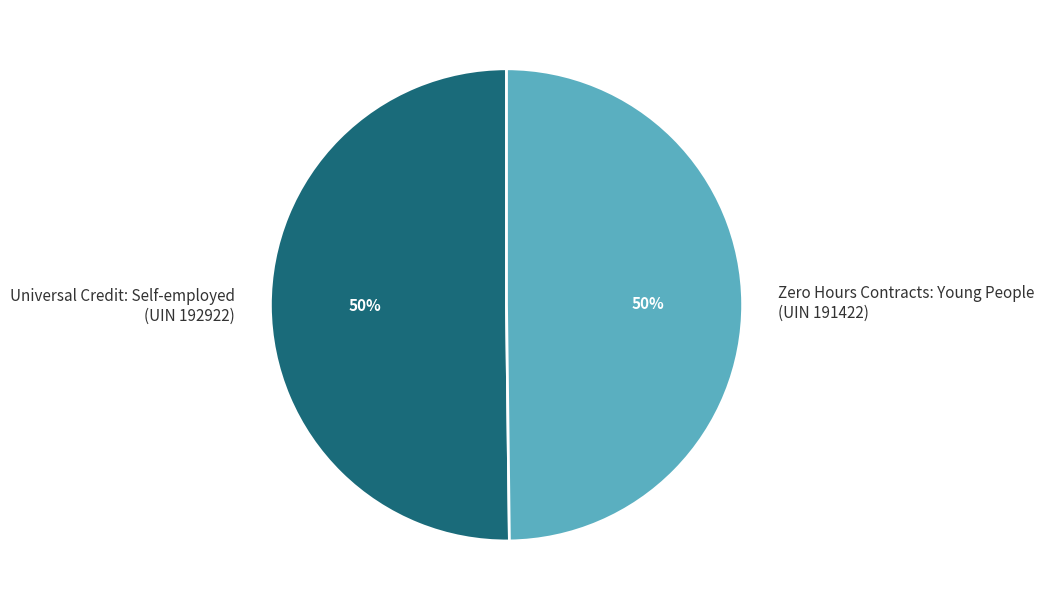

Do Universal Credit: Self-employed (UIN 192922) and Zero Hours Contracts: Young People (UIN 191422) together represent more than half of the pie?

Yes